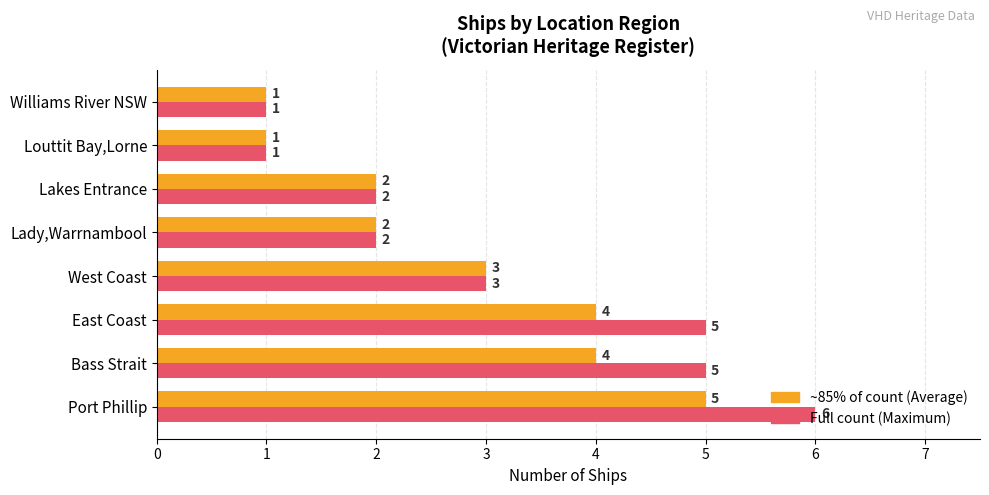

At which category is the sum across all series the highest?

Port Phillip